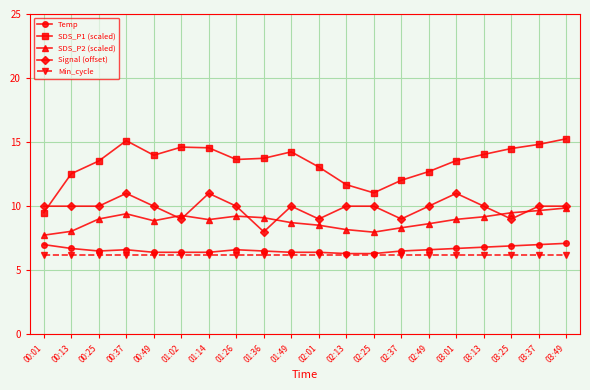

What is the average value of the Min_cycle series?

6.2